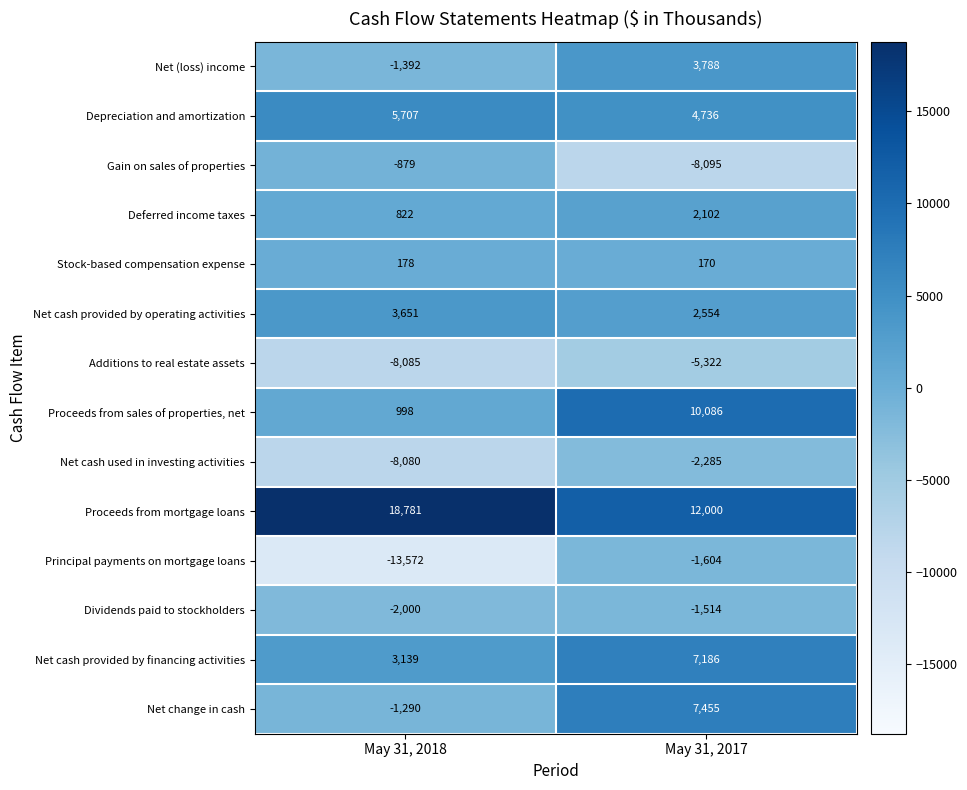

At which label does Gain on sales of properties reach its peak?

May 31, 2018